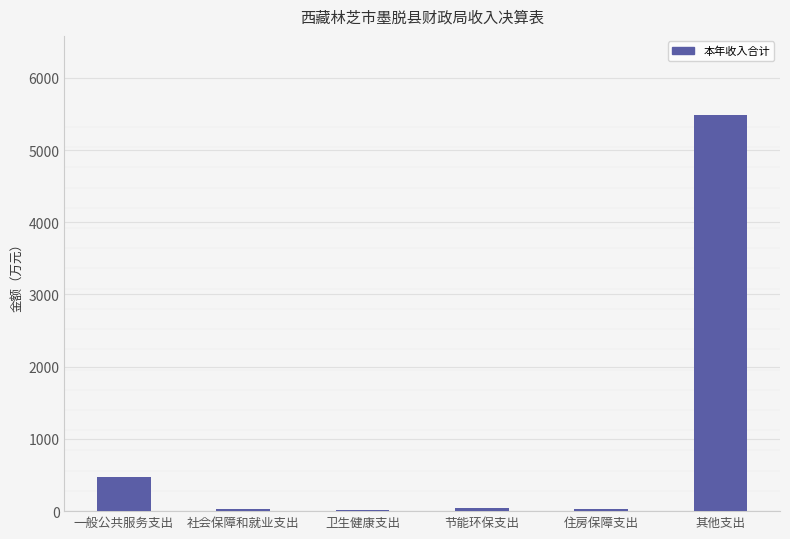

How many series are shown in this chart?

1